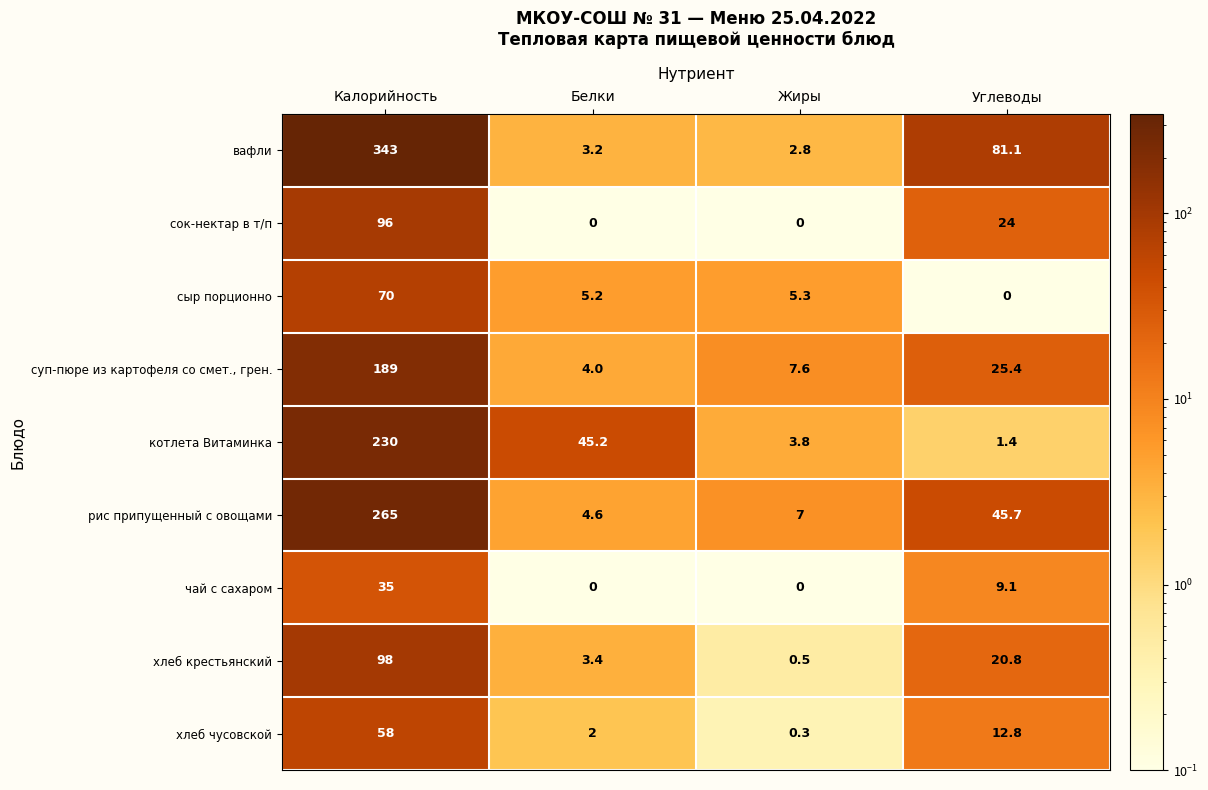

What is the greatest value displayed?

343.0